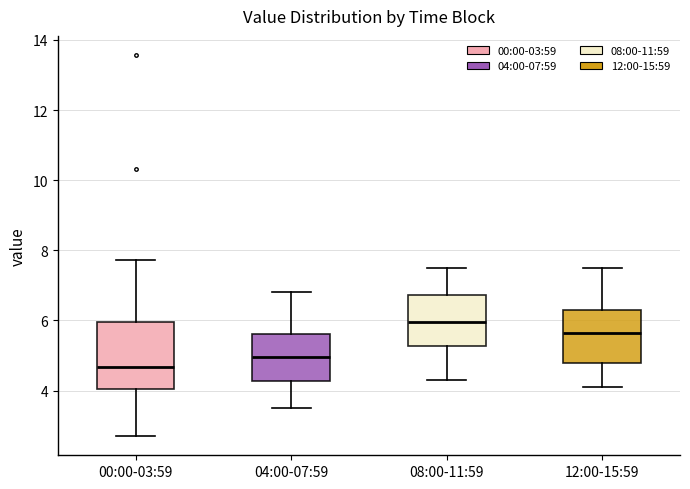

Where does the median line of the box for 04:00-07:59 sit on the y-axis? The values are not printed on the chart, so give them approximately, as read against the axis.

5.0